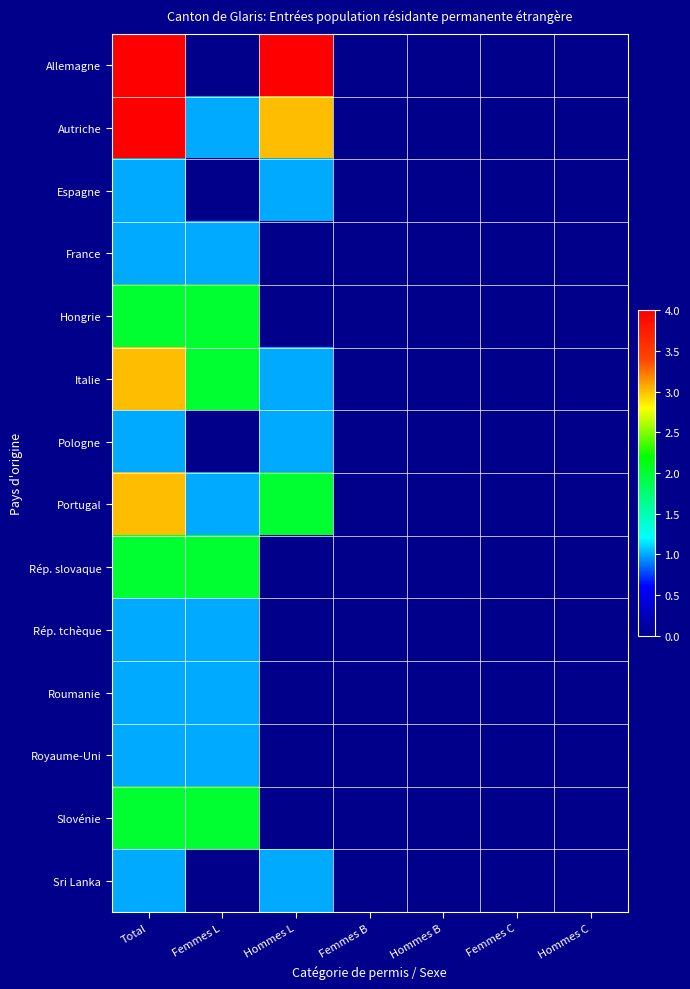

Rank the series at Femmes C from lowest to highest value.

Allemagne, Autriche, Espagne, France, Hongrie, Italie, Pologne, Portugal, Rép. slovaque, Rép. tchèque, Roumanie, Royaume-Uni, Slovénie, Sri Lanka